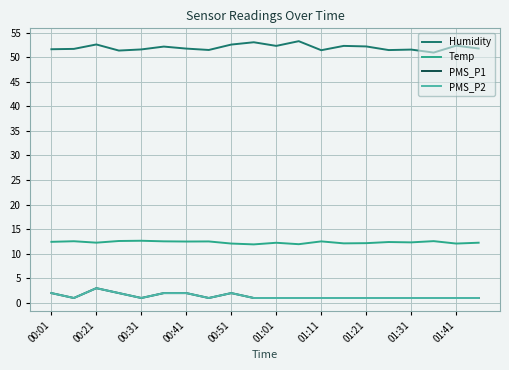

True or false: PMS_P1 and PMS_P2 cross at least once.

False